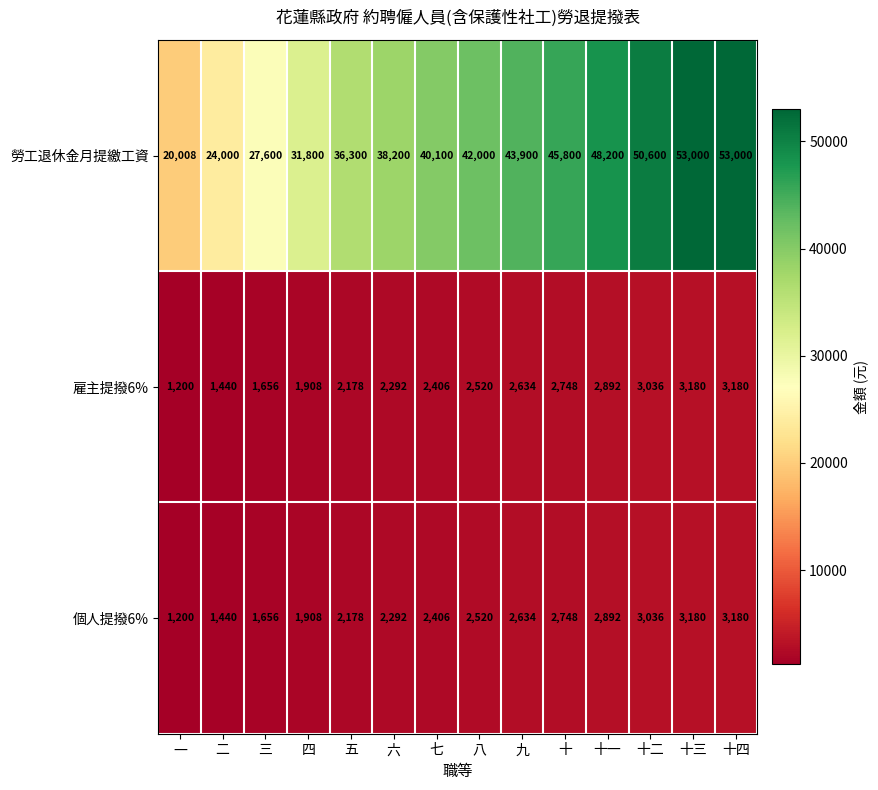

True or false: 個人提撥6% has a value of 1908 at 四.

True